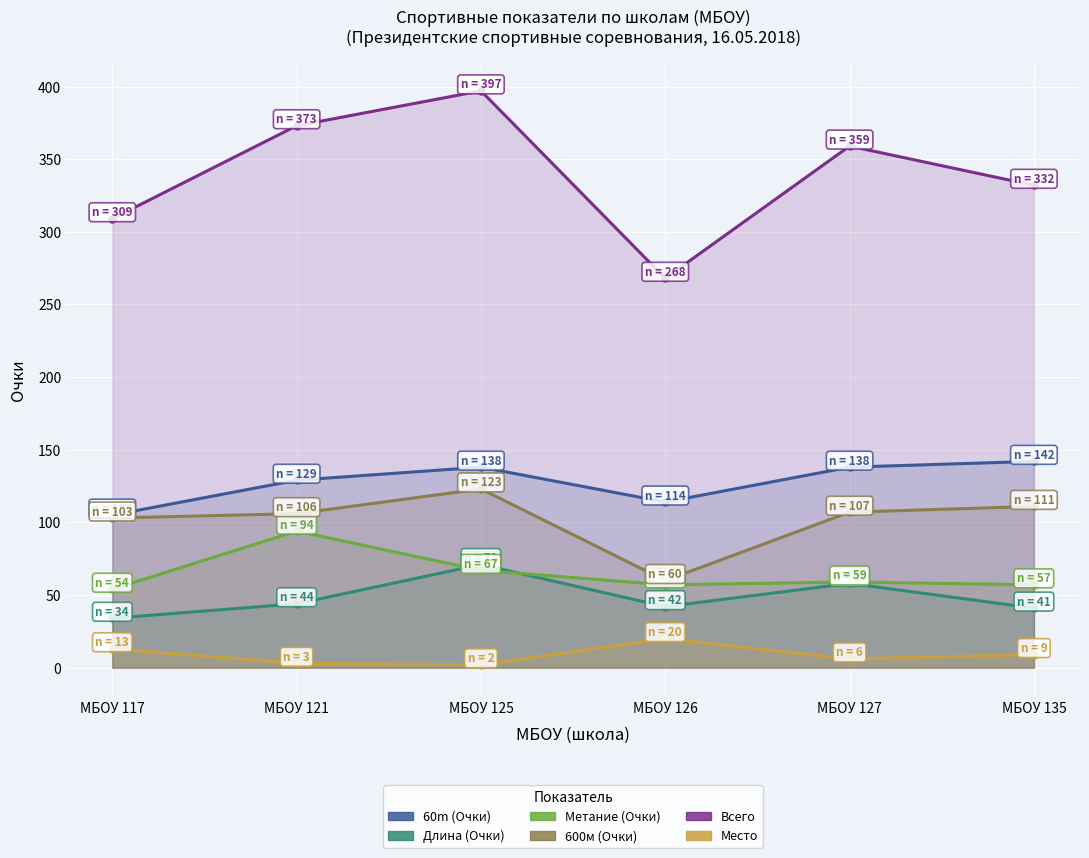

Which has a higher value, МБОУ 121 or МБОУ 125?

МБОУ 125